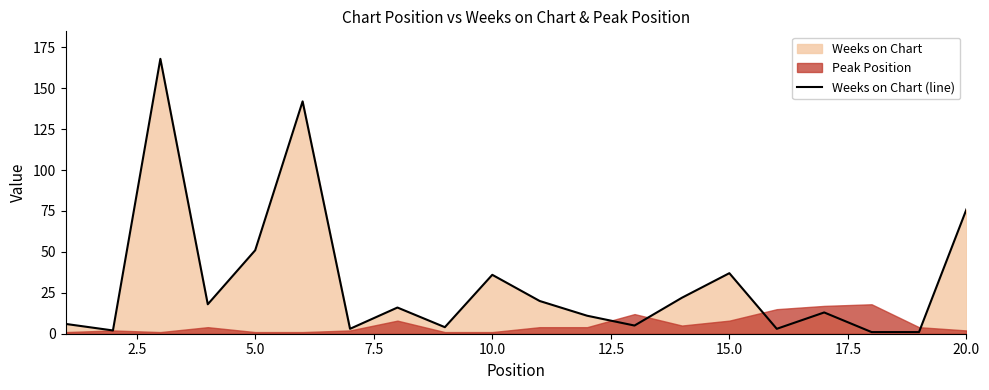

At which label is Weeks on Chart (line) closest to 84?

20.0